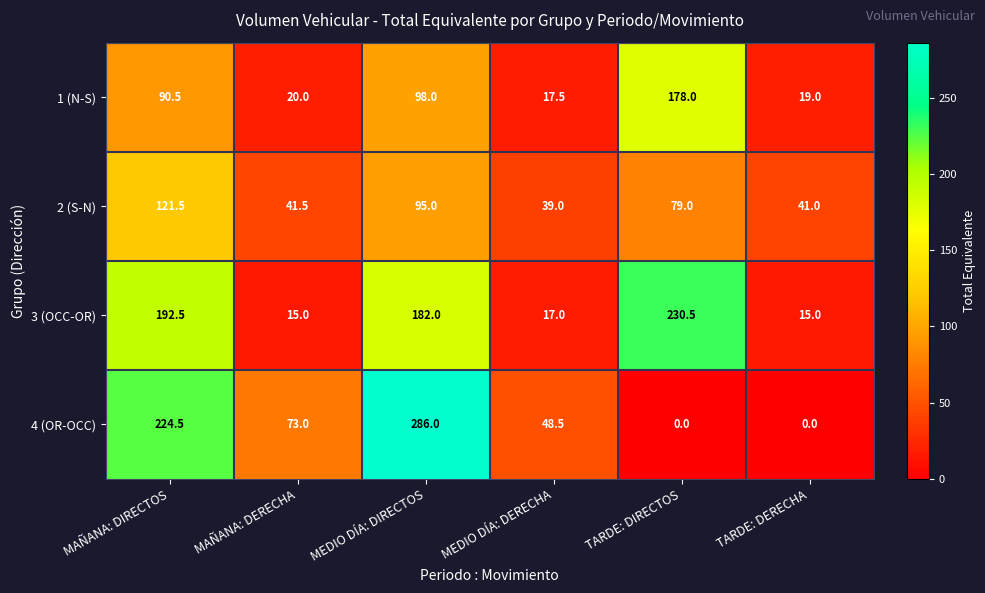

At which category is the sum across all series the highest?

MEDIO DÍA: DIRECTOS